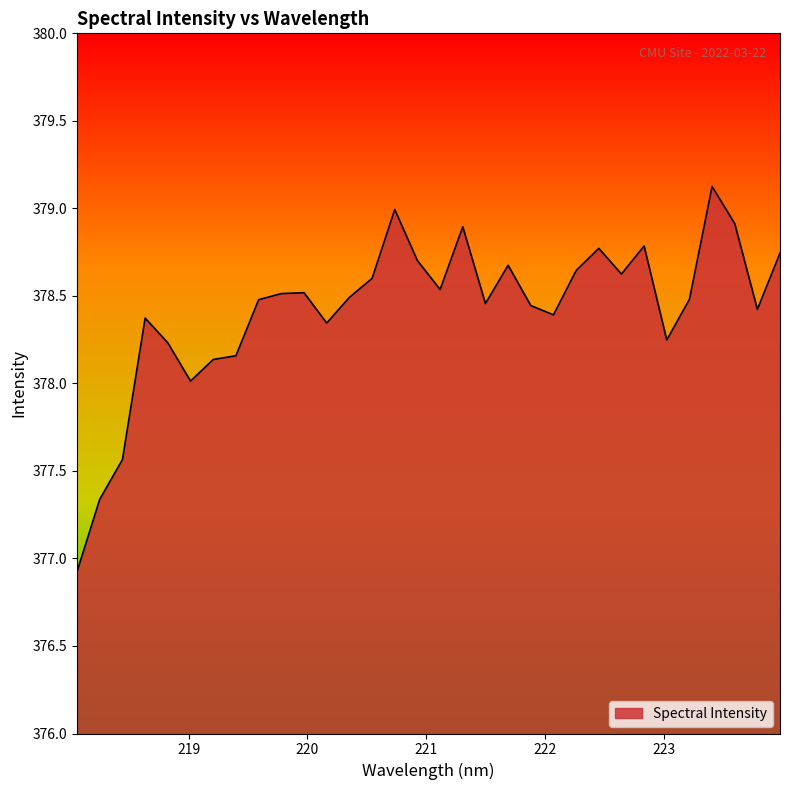

What is the difference between the maximum and minimum values?

2.2